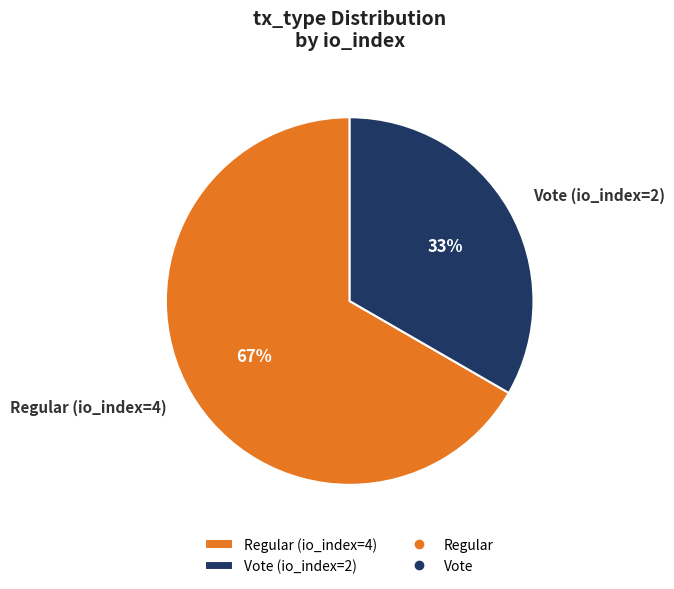

To the nearest percent, what is the combined percentage of Vote (io_index=2) and Regular (io_index=4)?

100%